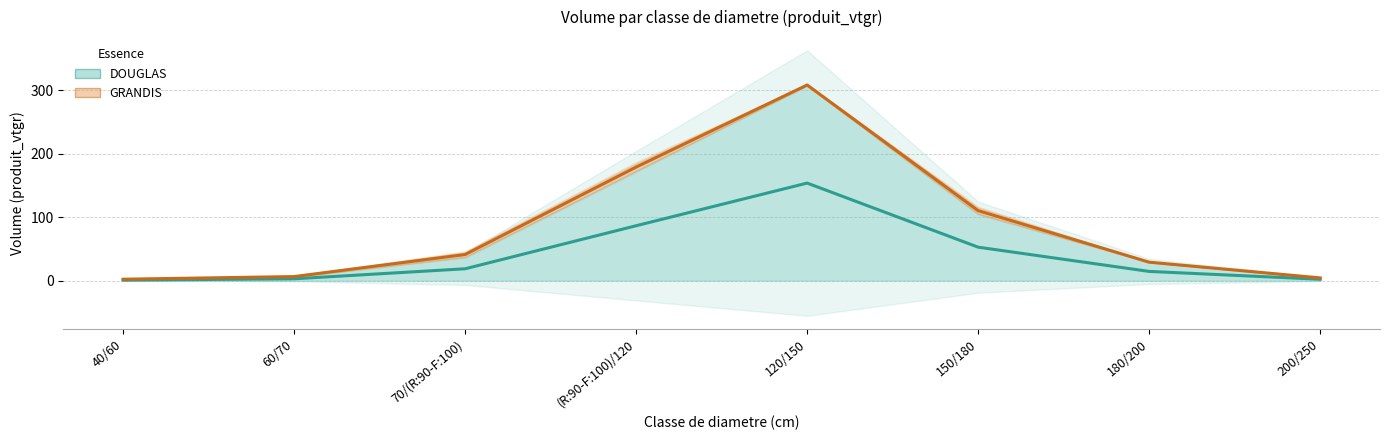

The value of DOUGLAS (line) at 180/200 is 7.9. True or false?

False